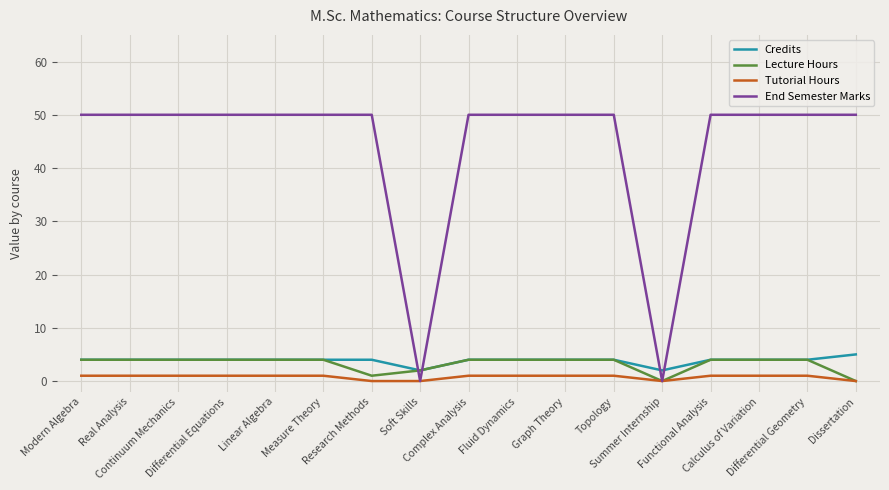

What are all the series names shown in the legend?

Credits, Lecture Hours, Tutorial Hours, End Semester Marks